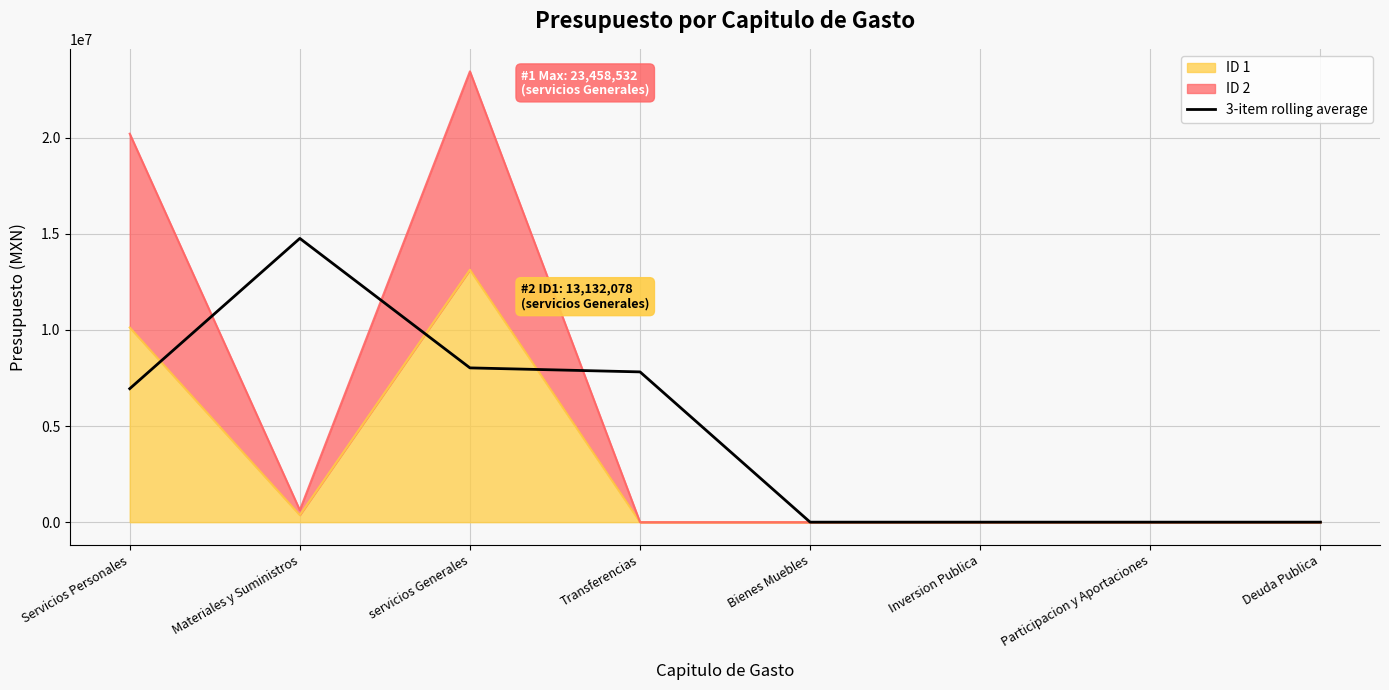

At which label does the data first exceed 6946581?

Servicios Personales